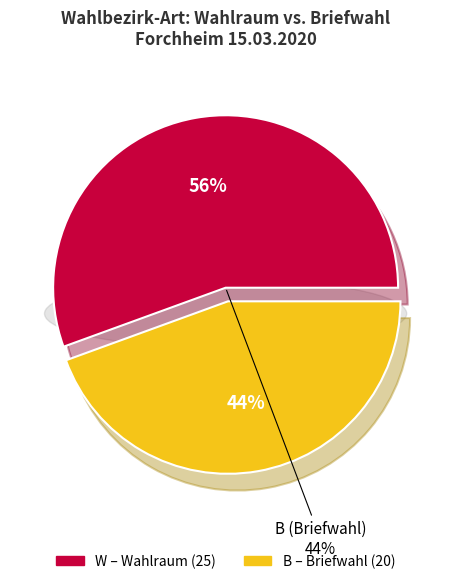

Rank the categories by value from lowest to highest.

B, W